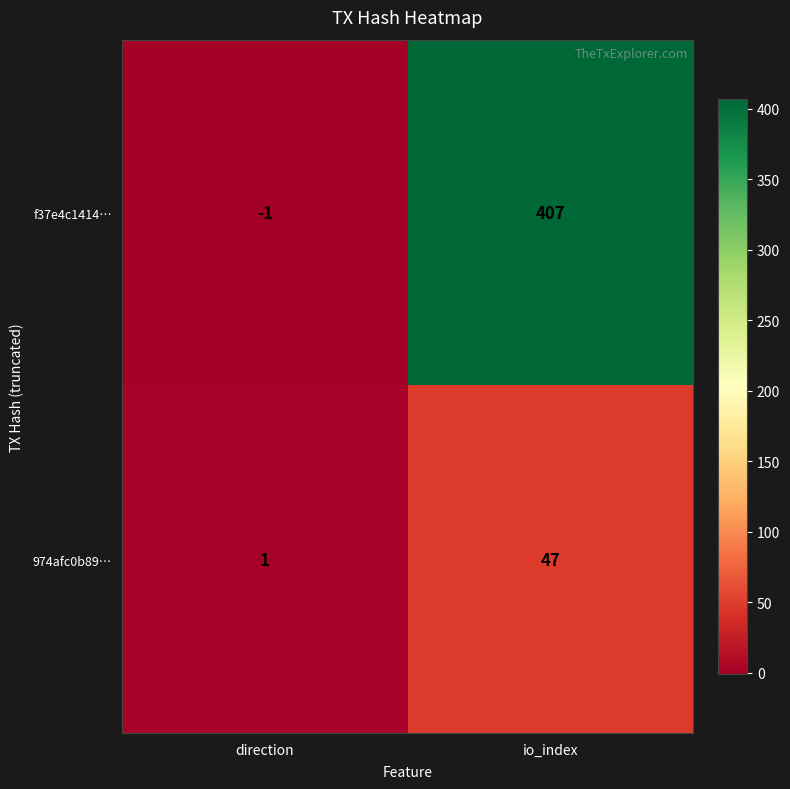

Which series has the widest spread of values?

f37e4c1414…